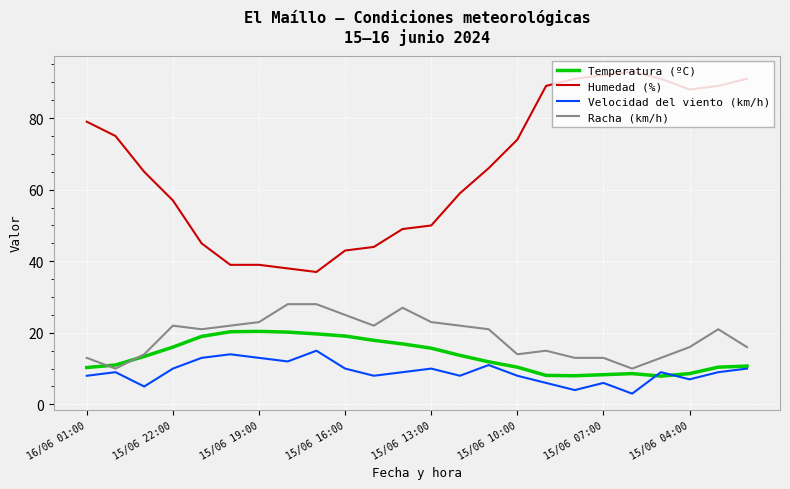

Which series has the widest spread of values?

Humedad (%)